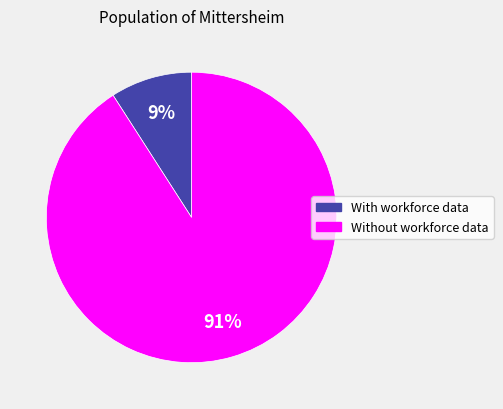

Do With workforce data and Without workforce data together represent more than half of the pie?

Yes